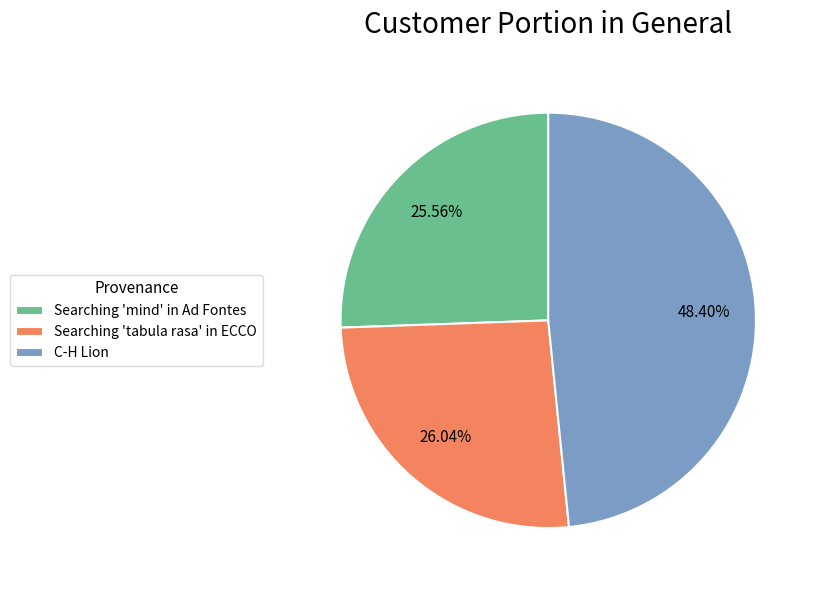

The C-H Lion slice represents 61% of the pie. True or false?

False